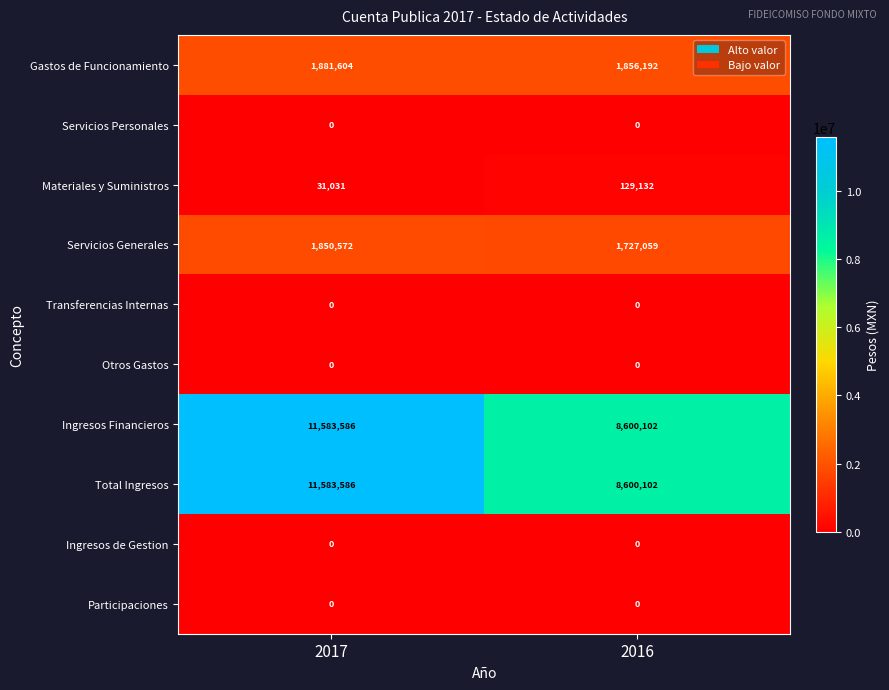

The value of Ingresos Financieros at 2016 is 13837789. True or false?

False